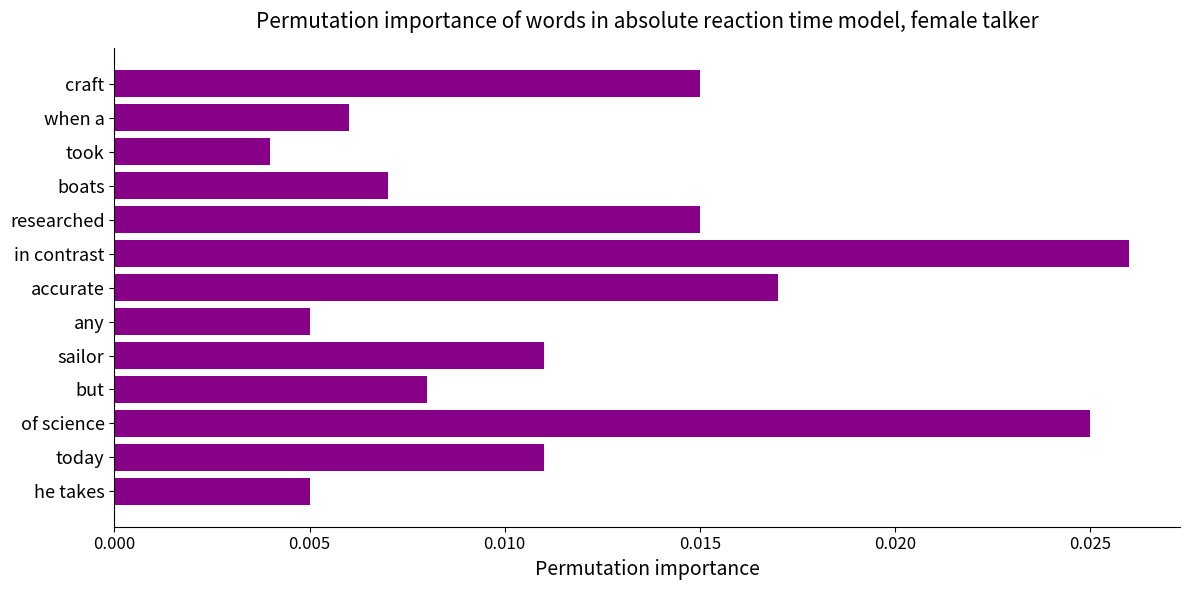

Between when a and took, which is larger?

when a